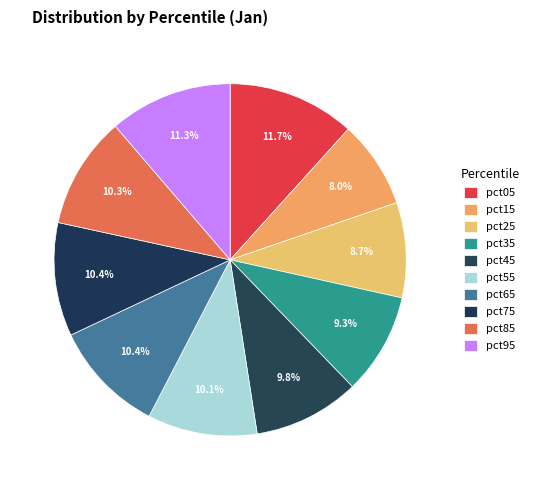

What portion of the pie excludes pct55?

89.9%